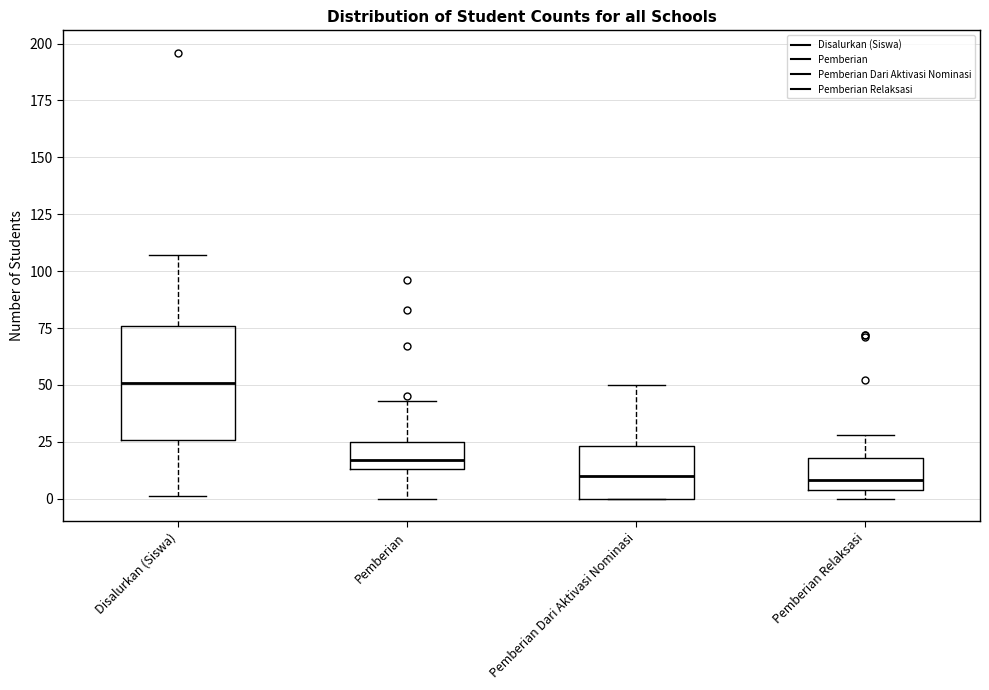

Where does the upper whisker of the box for Pemberian Relaksasi end on the y-axis? The values are not printed on the chart, so give them approximately, as read against the axis.

30